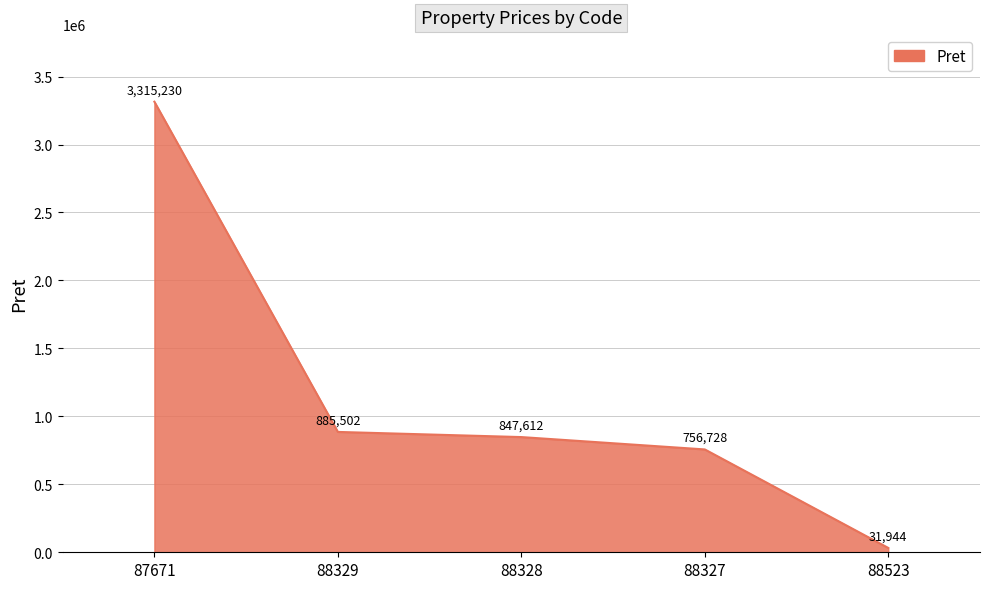

True or false: the data has more than 2 interior local peaks.

False